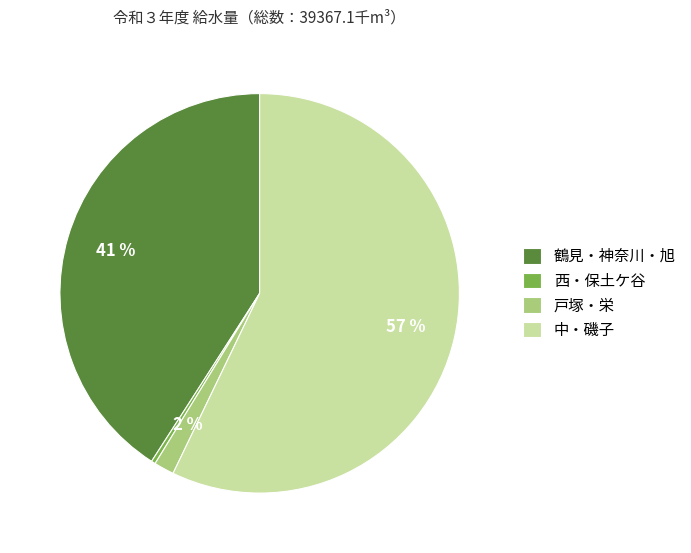

True or false: 鶴見・神奈川・旭 accounts for 41% of the total.

True